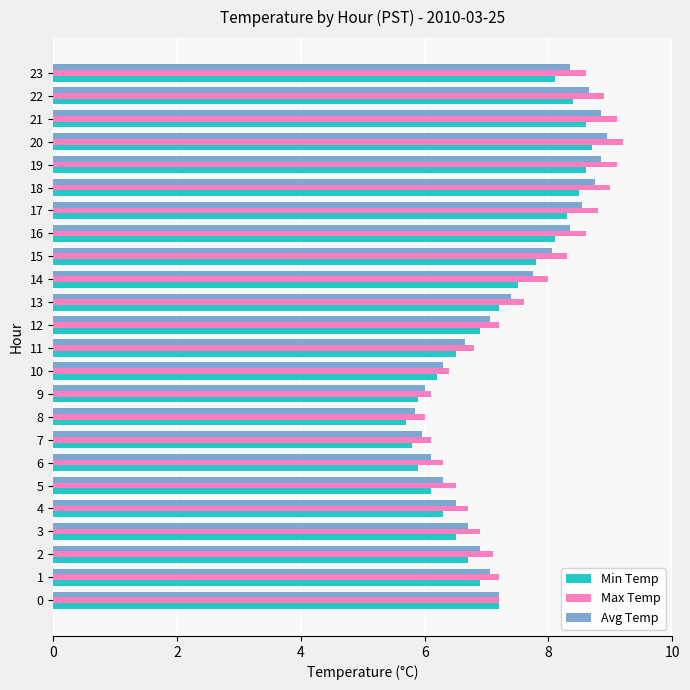

What value does the Max Temp series have at 13?

7.6